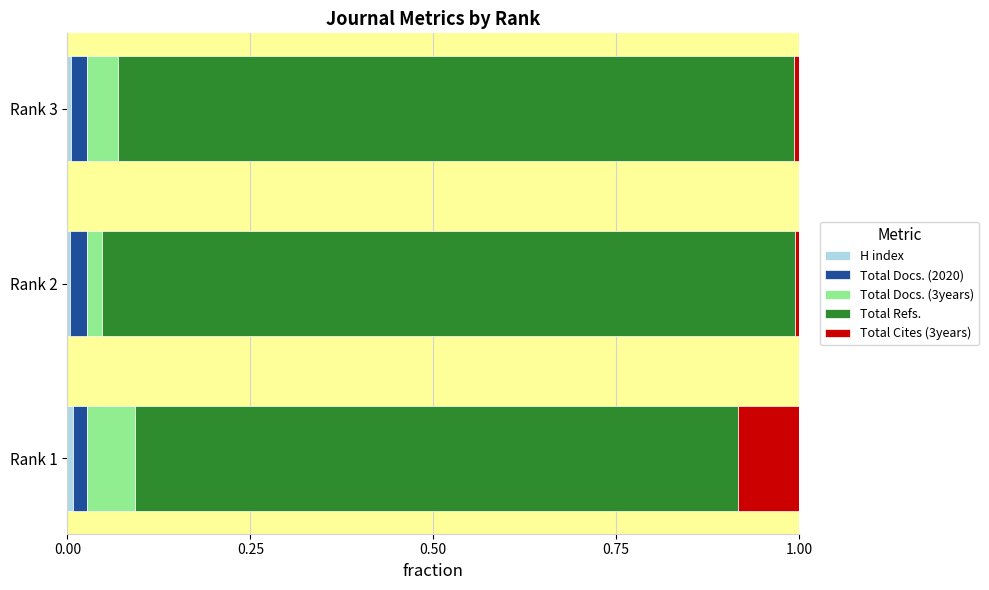

Which series has the largest range (max minus min)?

Total Refs.